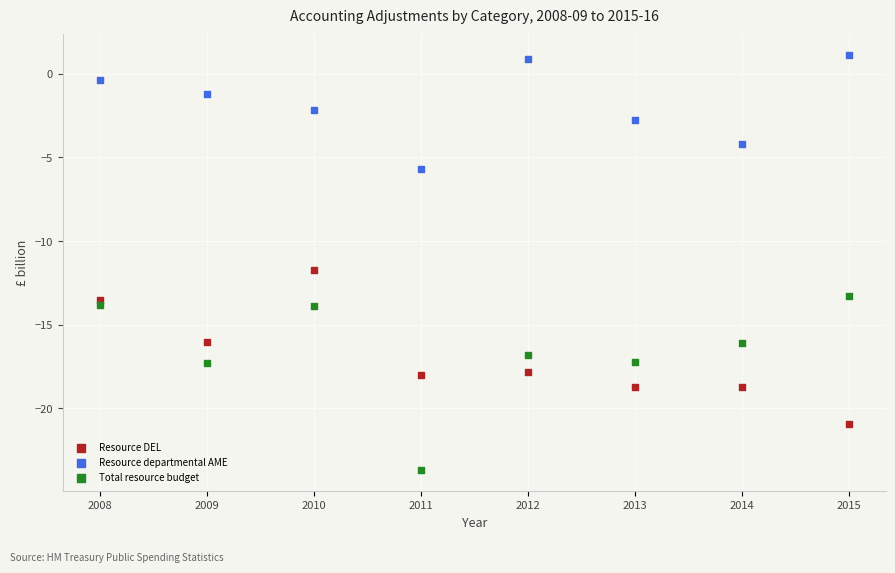

Across all series, what Y value is closest to -11?

-11.7